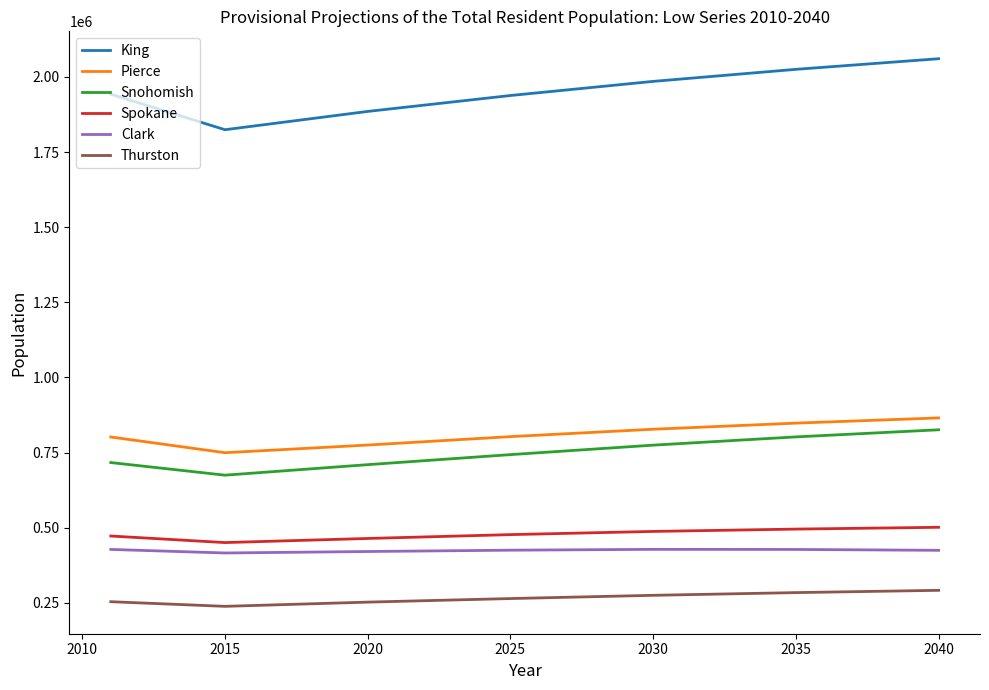

What is the minimum value for Clark?

416217